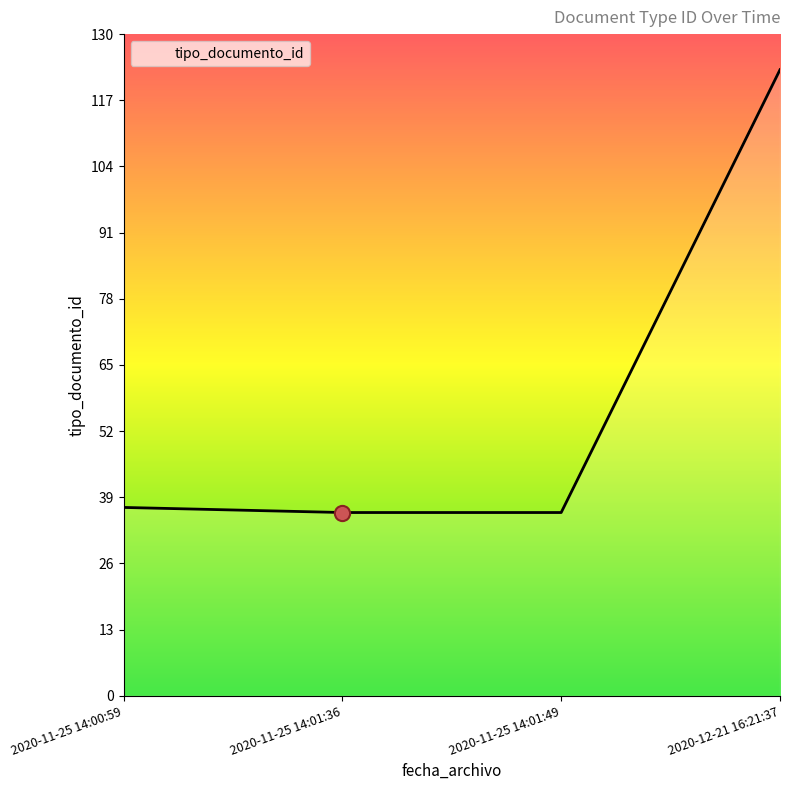

Between 2020-12-21 16:21:37 and 2020-11-25 14:01:36, which is larger?

2020-12-21 16:21:37